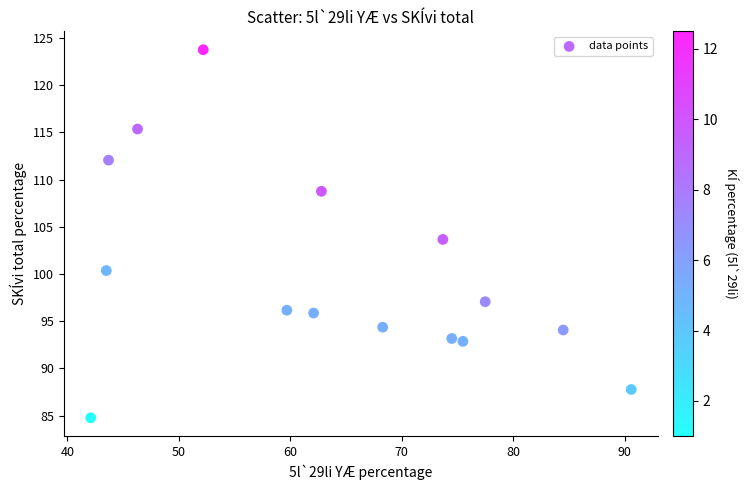

What is the range of Y values (max minus min)?

39.0